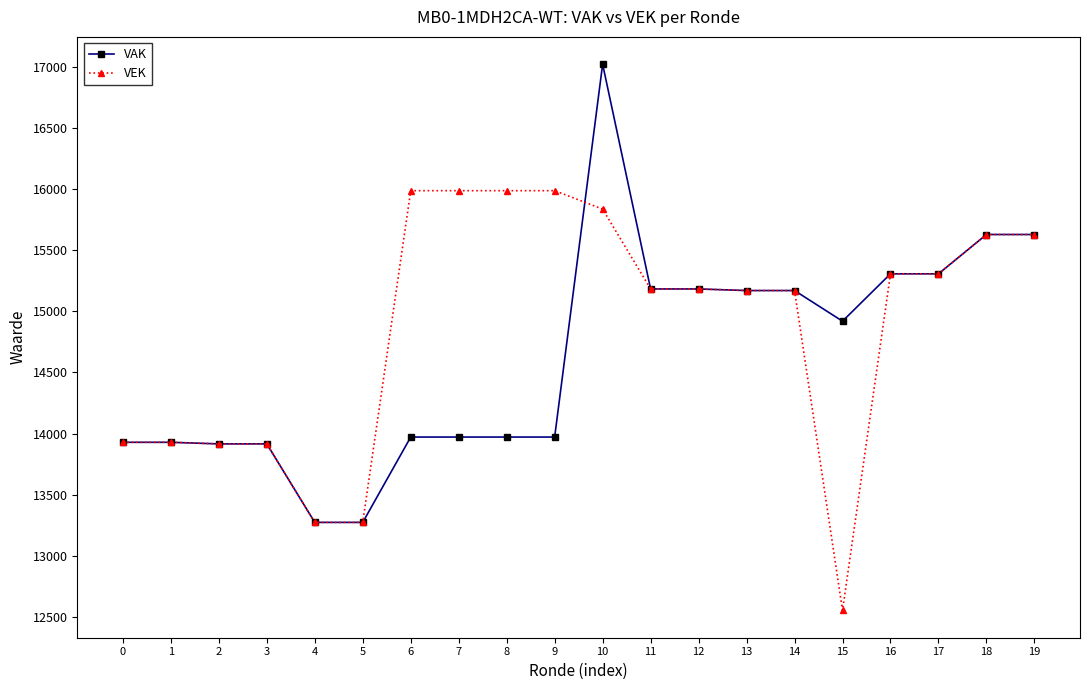

List the series in order of their overall mean, highest first.

VEK, VAK